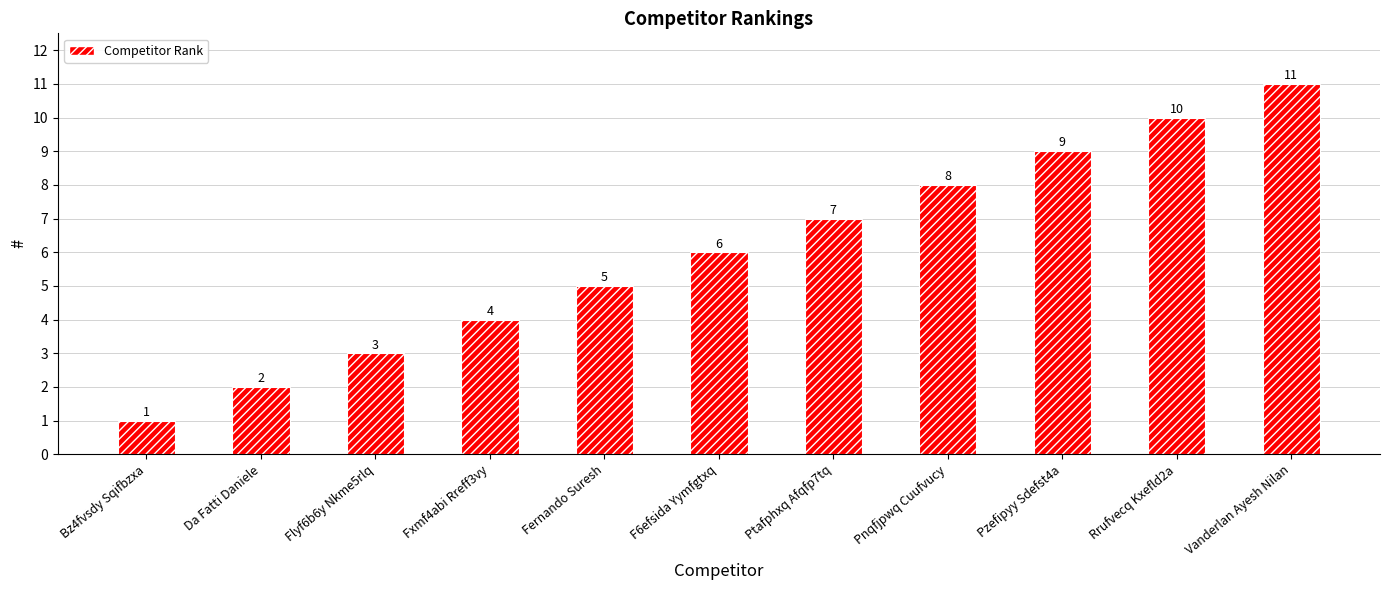

What is the label of the 6th bar from the left?

F6efsida Yymfgtxq